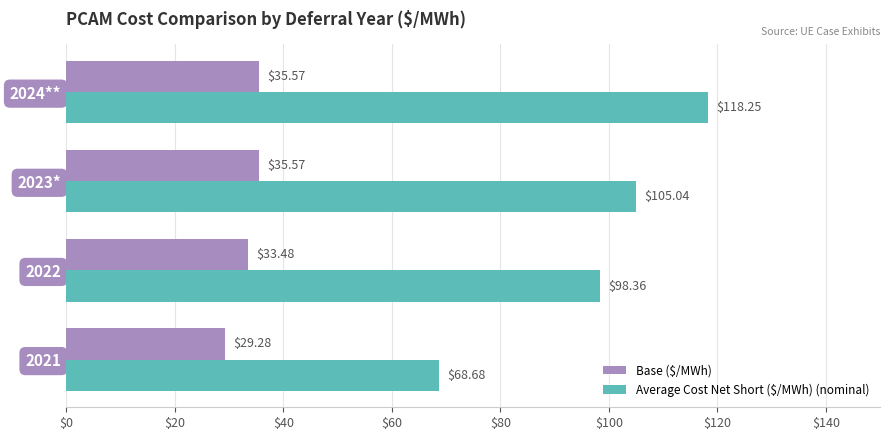

Which series has the largest total across all categories?

Average Cost Net Short ($/MWh) (nominal)